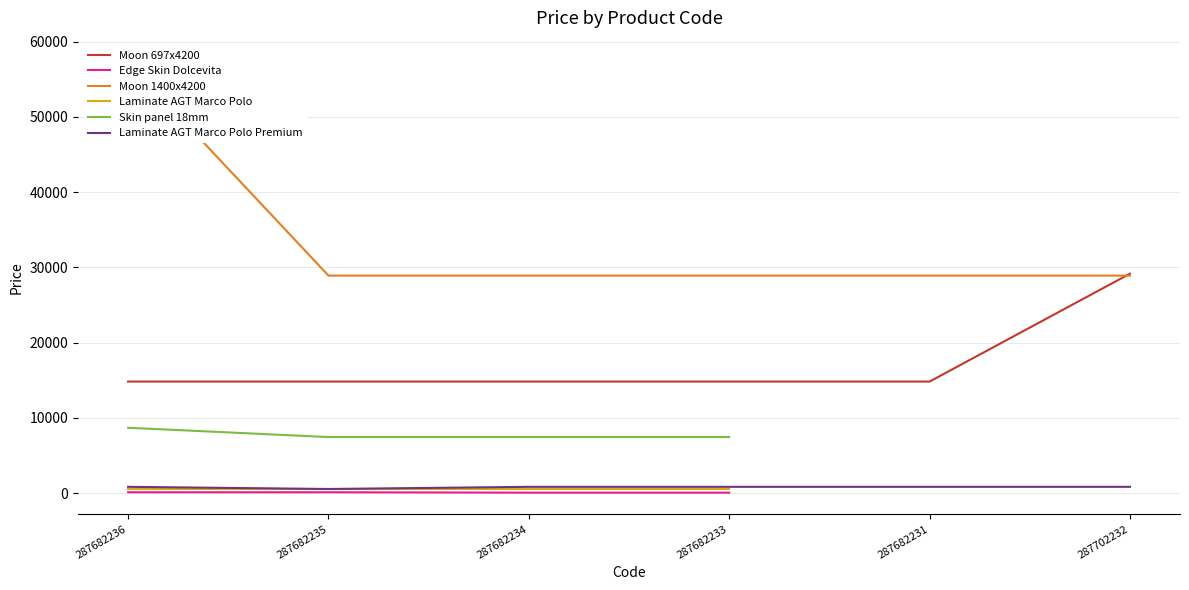

True or false: Moon 697x4200 has more than 2 points higher than both neighbors.

False